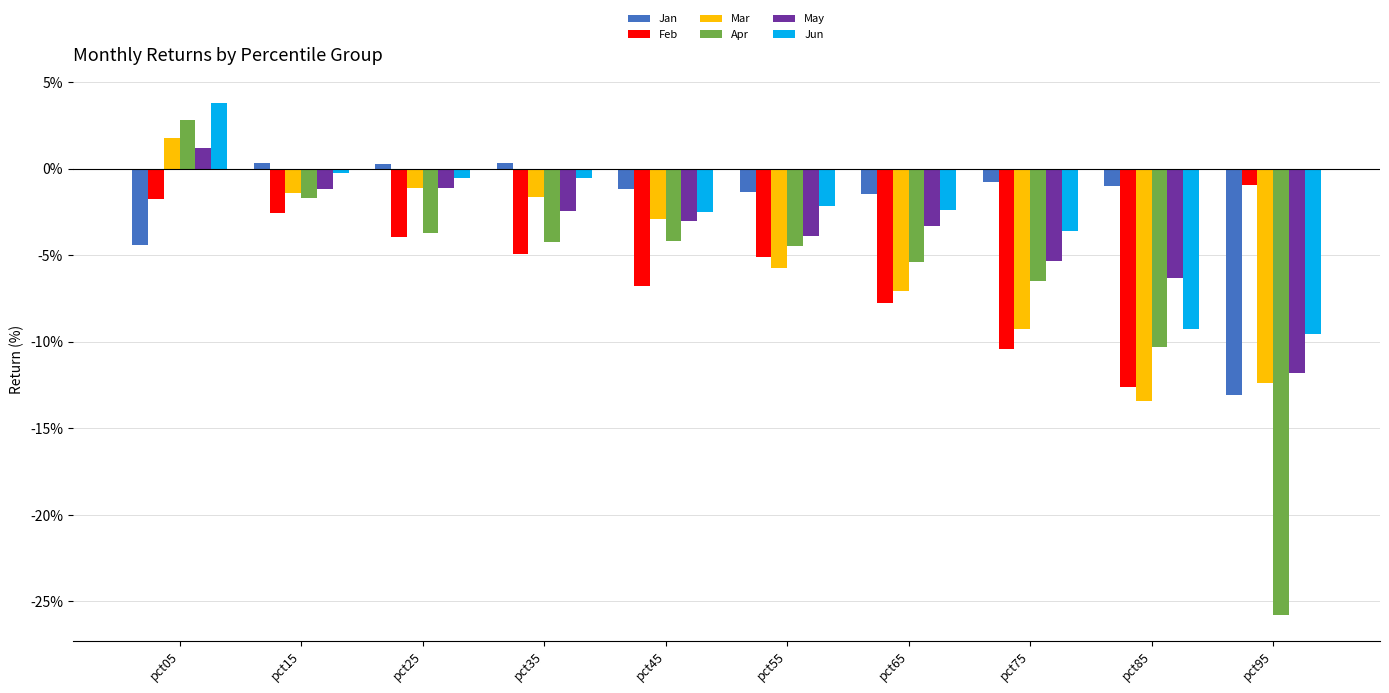

List the series in order of their peak value, lowest first.

Feb, Jan, May, Mar, Apr, Jun